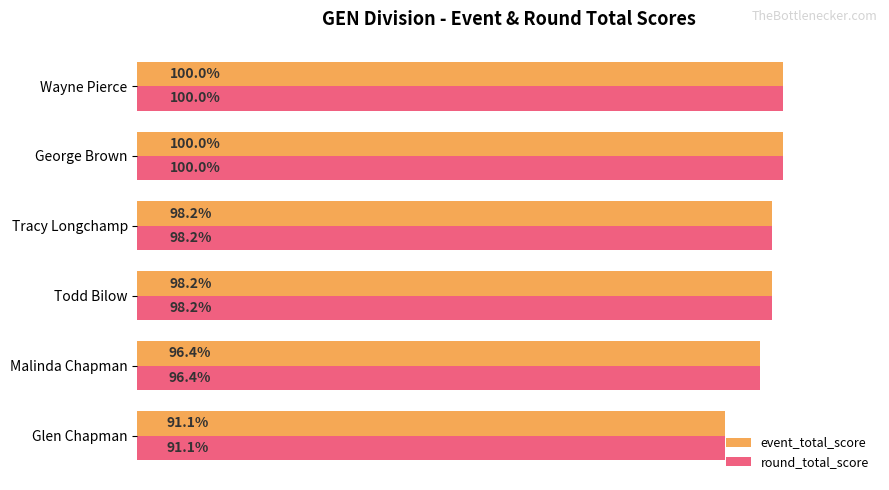

What are all the series names shown in the legend?

event_total_score, round_total_score